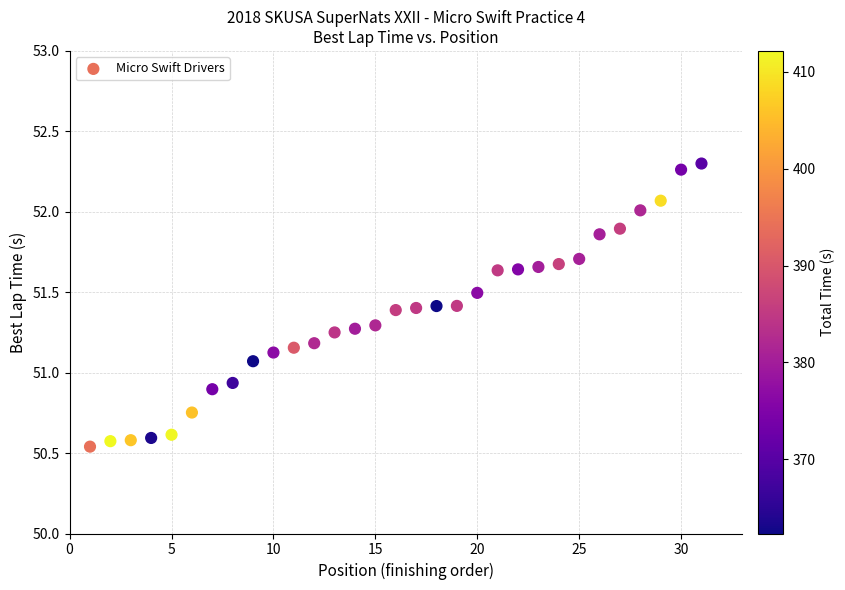

What is the range of X values (max minus min)?

30.0